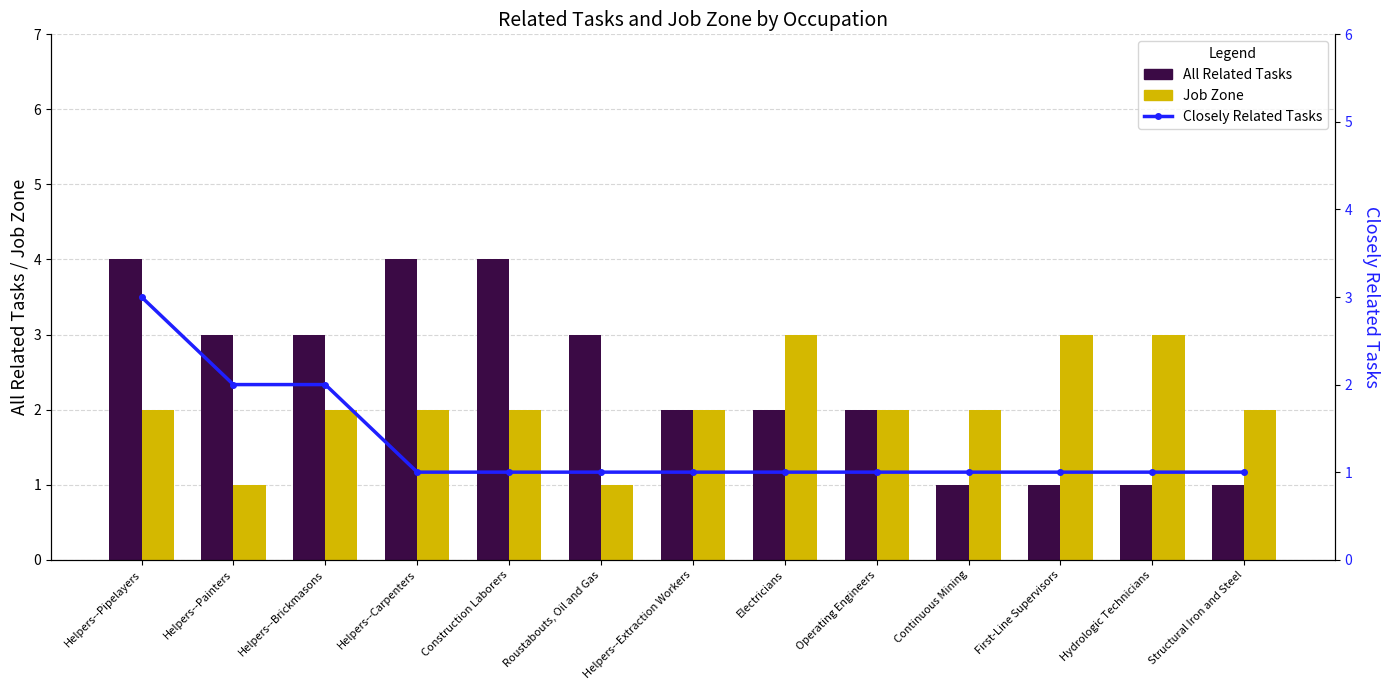

List the series in order of their peak value, lowest first.

Job Zone, Closely Related Tasks, All Related Tasks